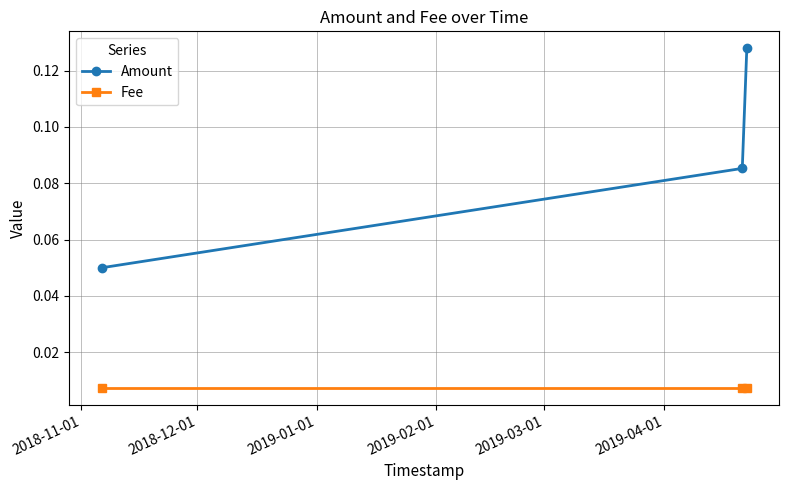

Which series has the largest total across all categories?

Amount